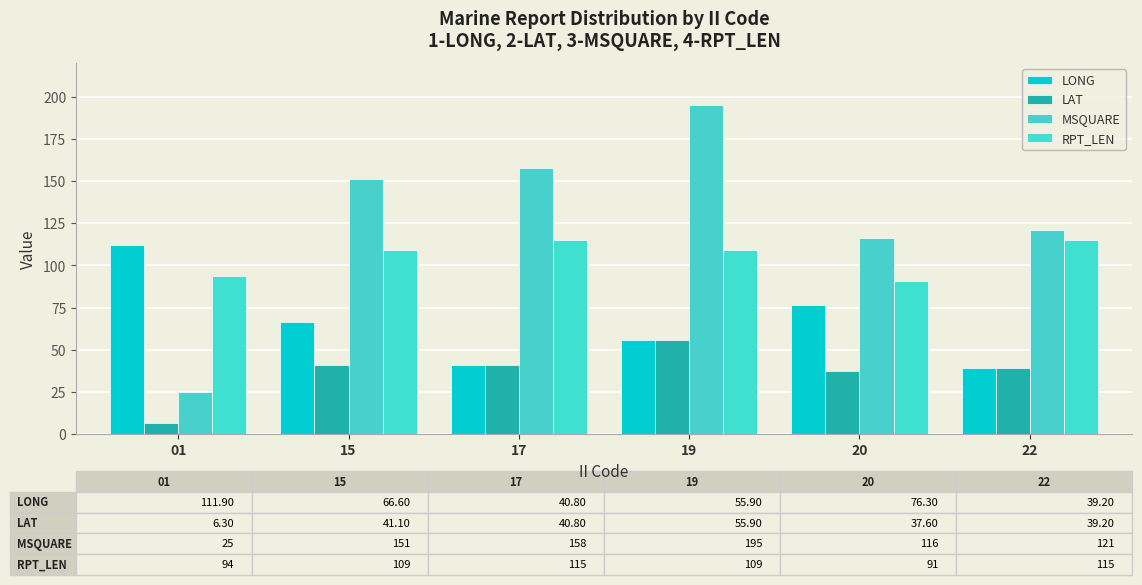

How many data points in MSQUARE are less than 151?

3